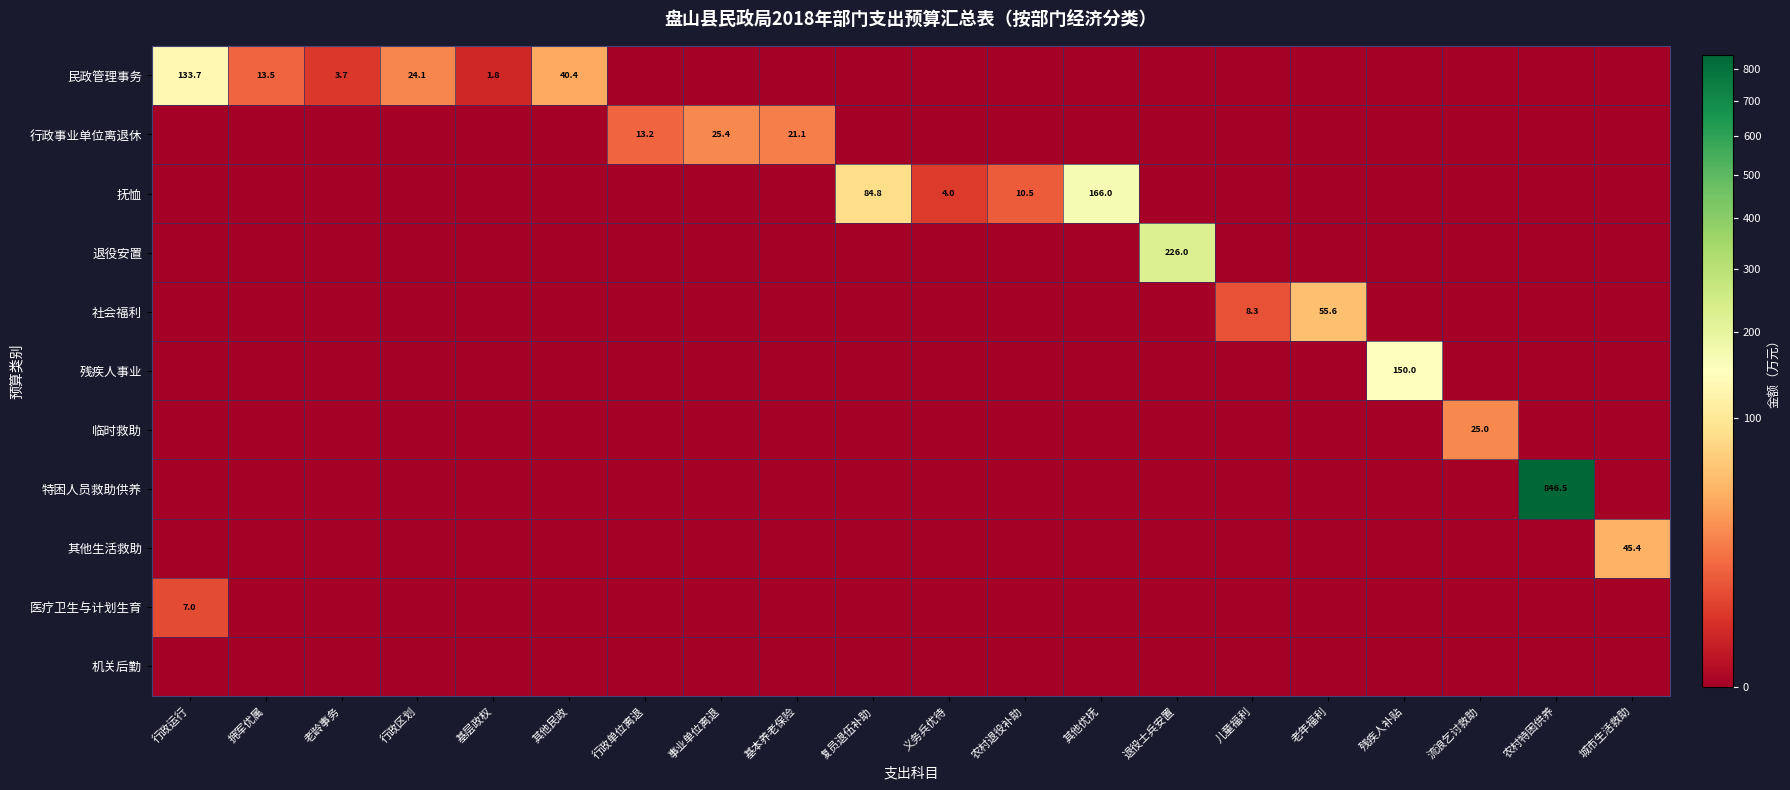

The 其他生活救助 series shows 21.8 at 城市生活救助. True or false?

False